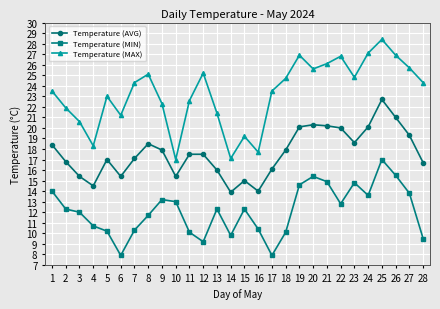

Is it true that Temperature (AVG) equals 28.5 at 27?

False